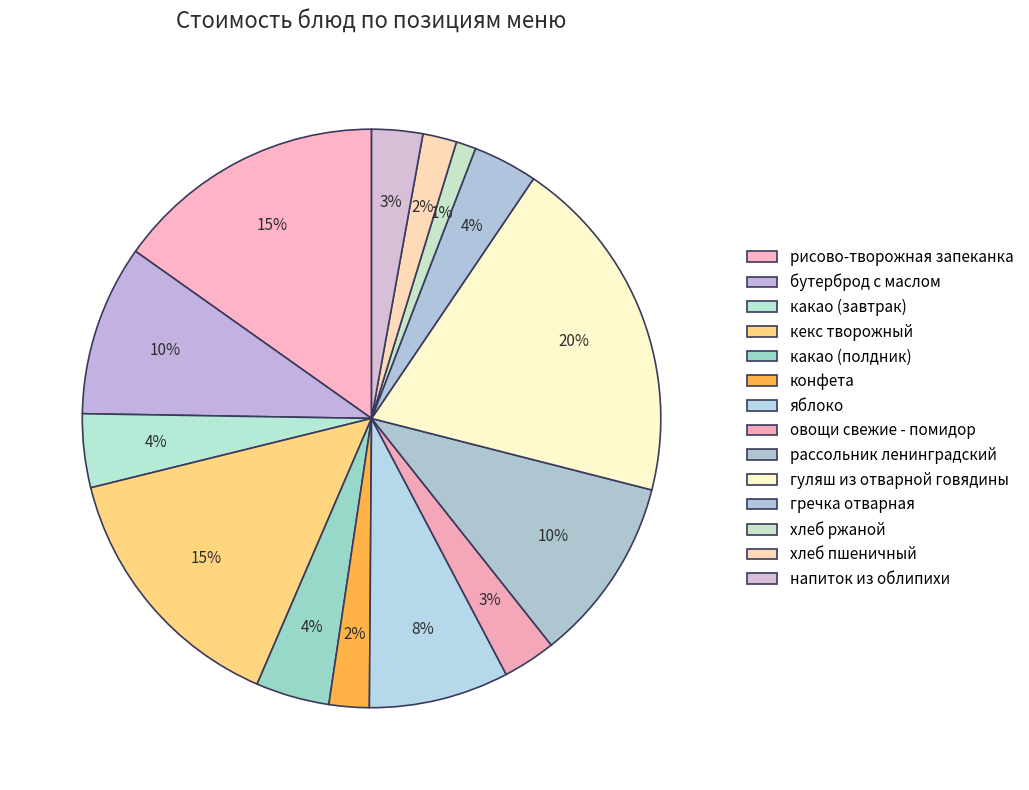

Rank the categories by value from highest to lowest.

гуляш из отварной говядины, рисово-творожная запеканка, кекс творожный, рассольник ленинградский, бутерброд с маслом, яблоко, какао (завтрак), какао (полдник), гречка отварная, овощи свежие - помидор, напиток из облипихи, конфета, хлеб пшеничный, хлеб ржаной